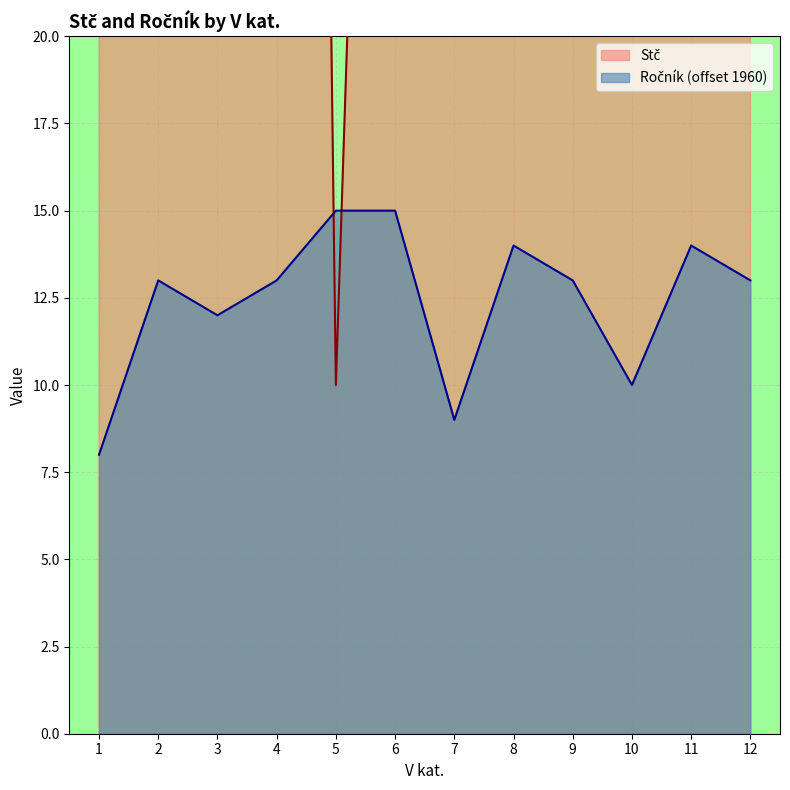

At which label is Ročník closest to 11?

3